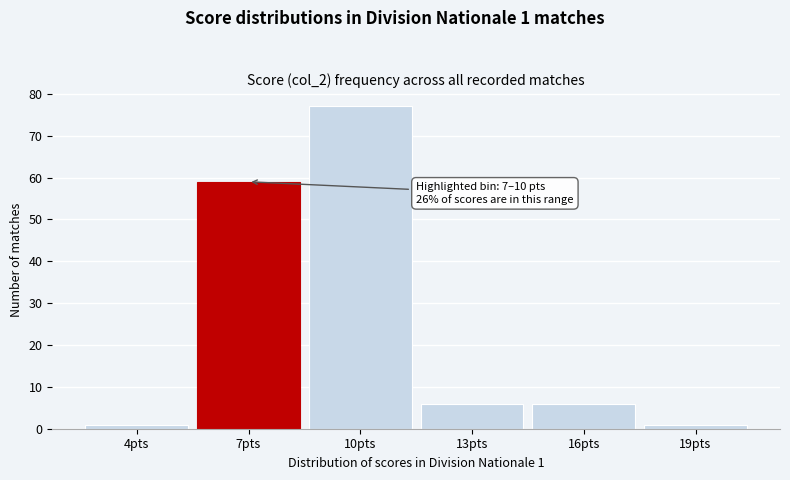

Reading left to right, list all the values displayed in this chart.

1	59	77	6	6	1